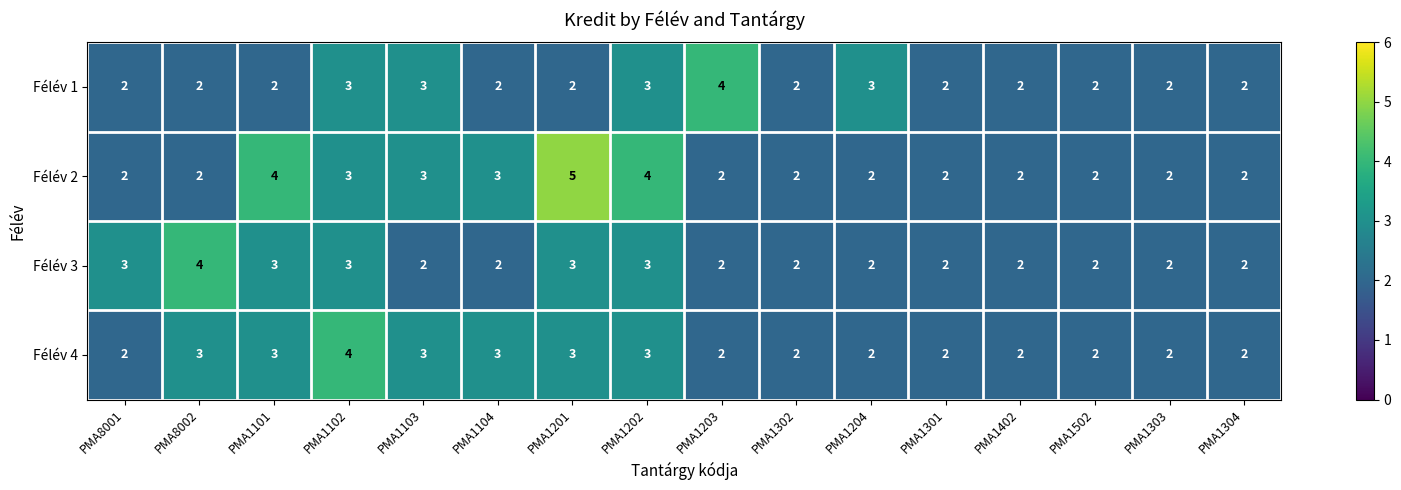

What is the total value across all series at PMA1103?

11